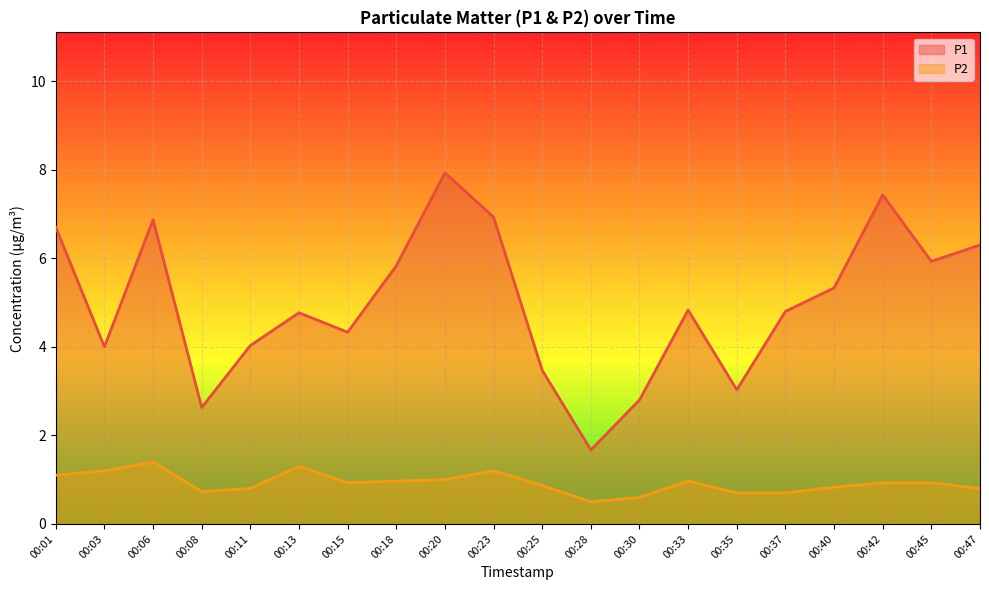

Between 00:20 and 00:45, which series saw the biggest shift?

P1